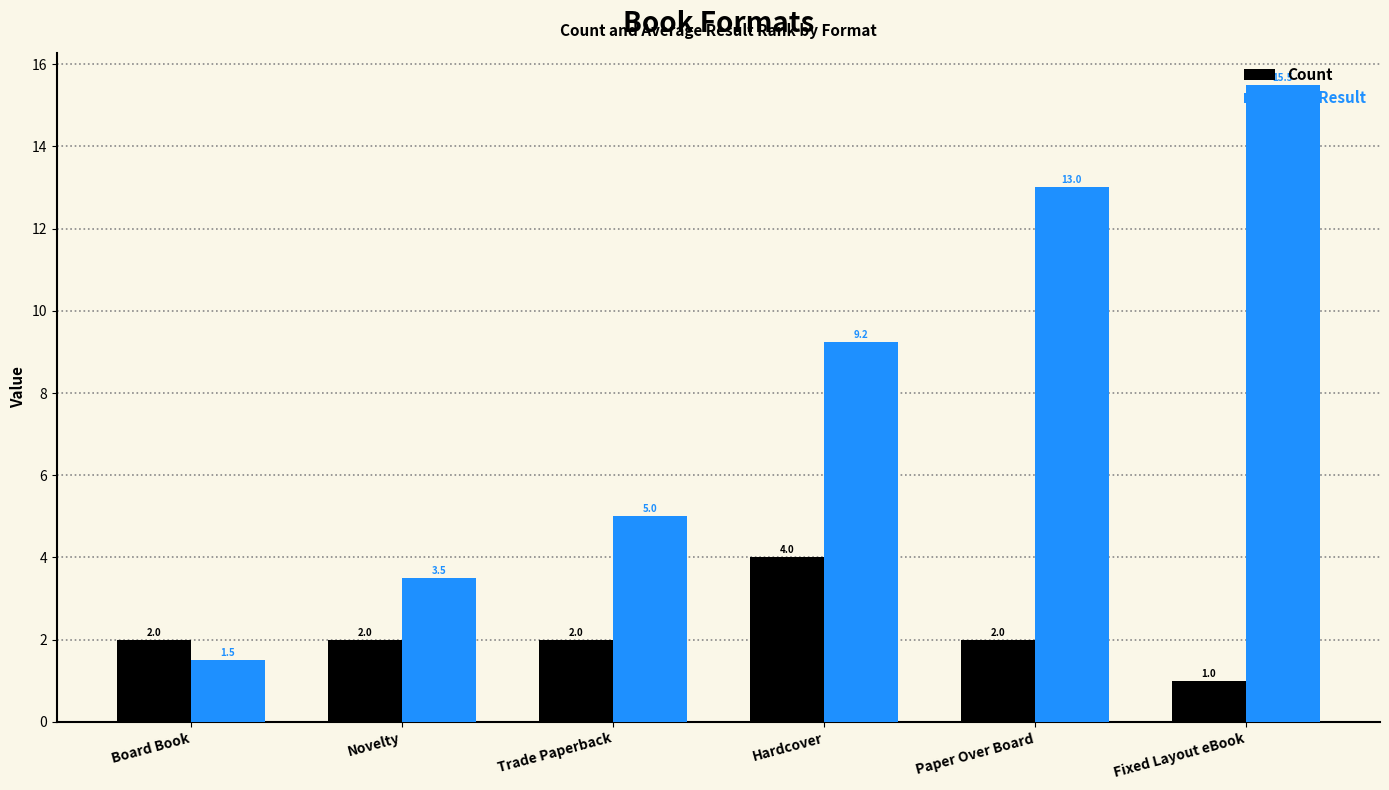

Which category has the lowest value across all series?

Fixed Layout eBook